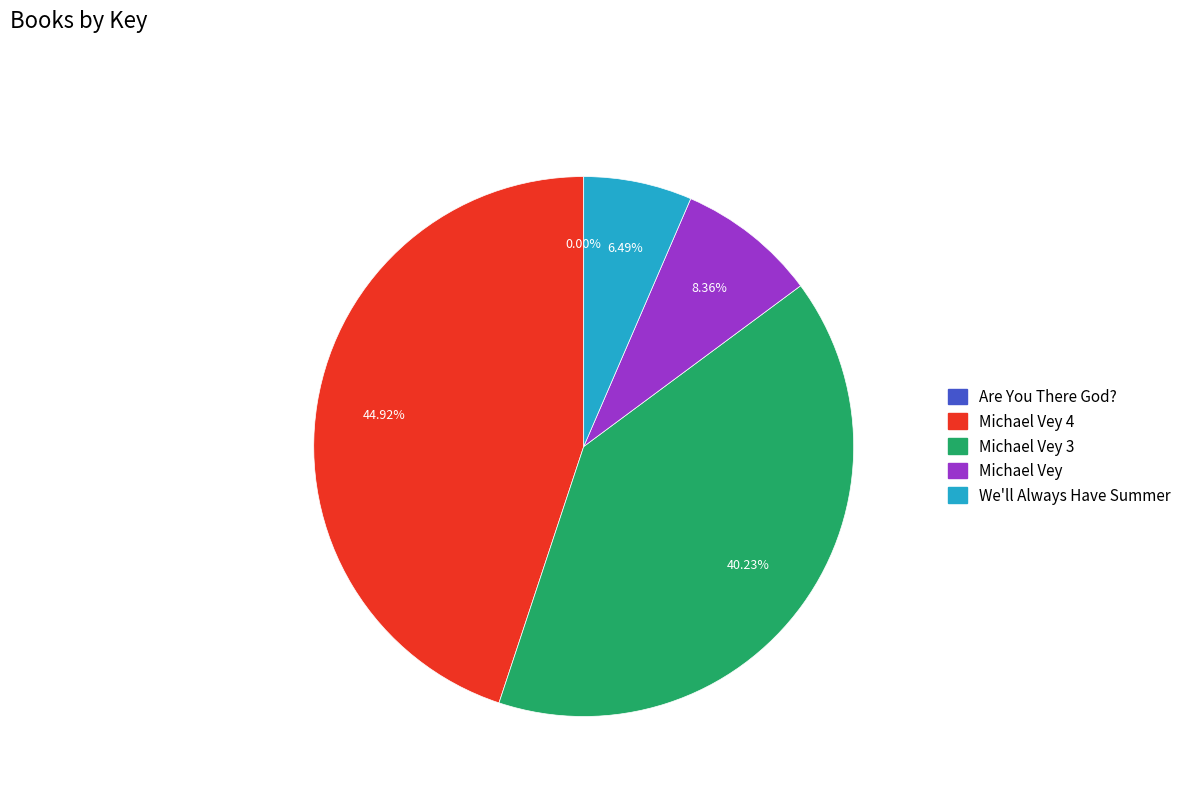

Is there any slice that represents more than half of the pie?

No